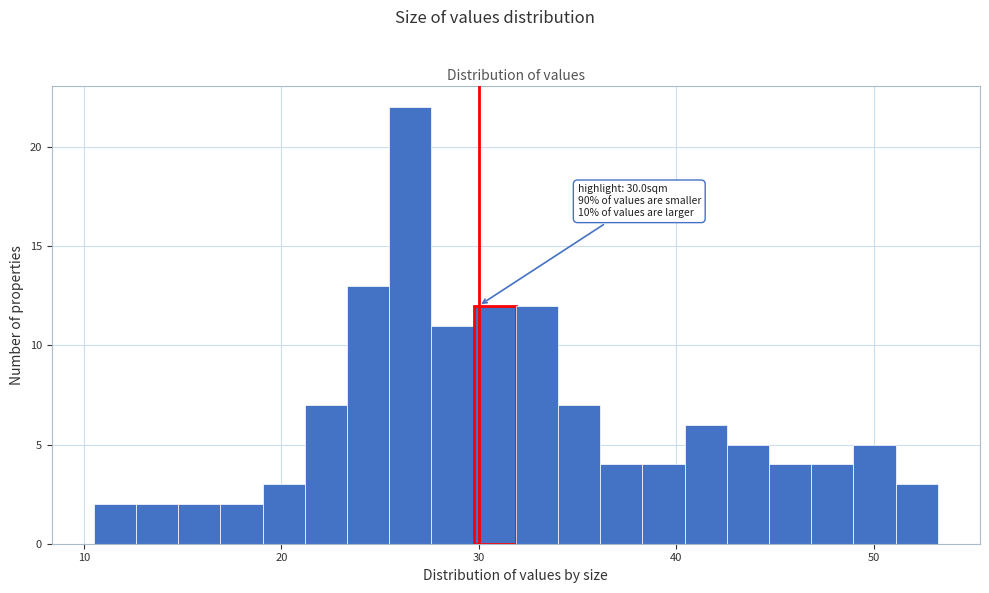

Around what value on the x-axis is the tallest bar? Give the approximate position of its centre, as read against the axis.

27